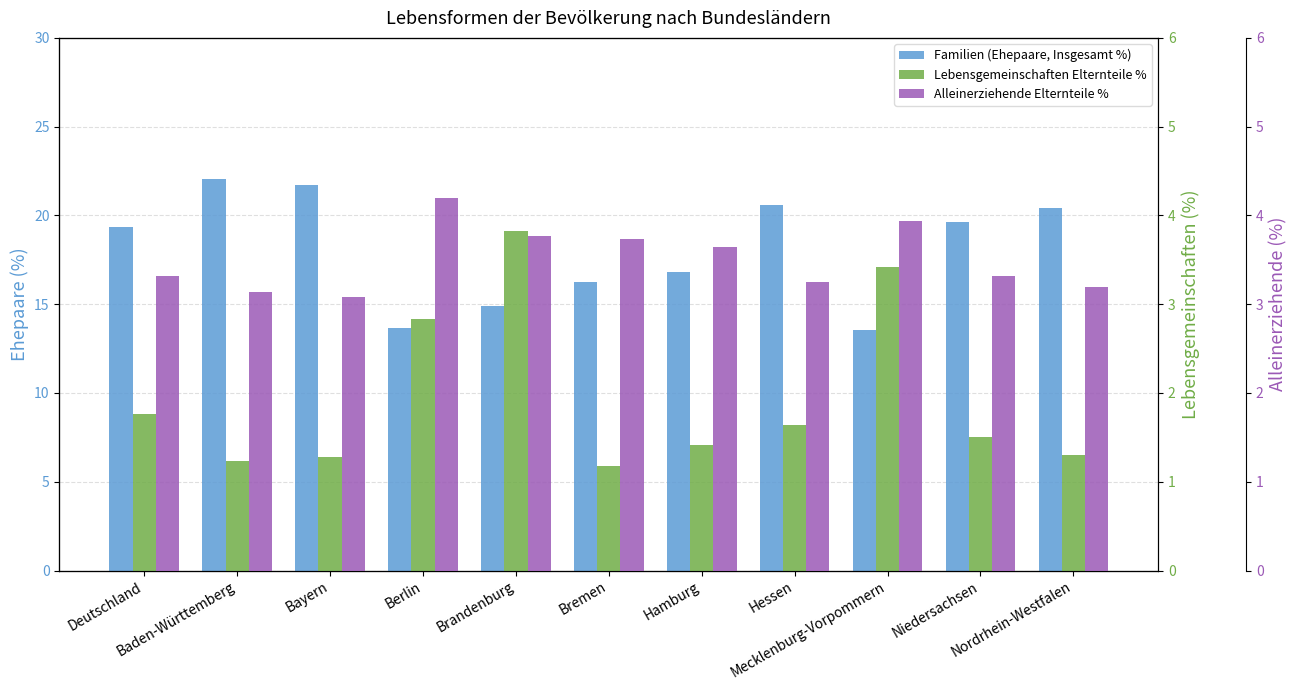

What is the label of the 8th bar from the right?

Berlin